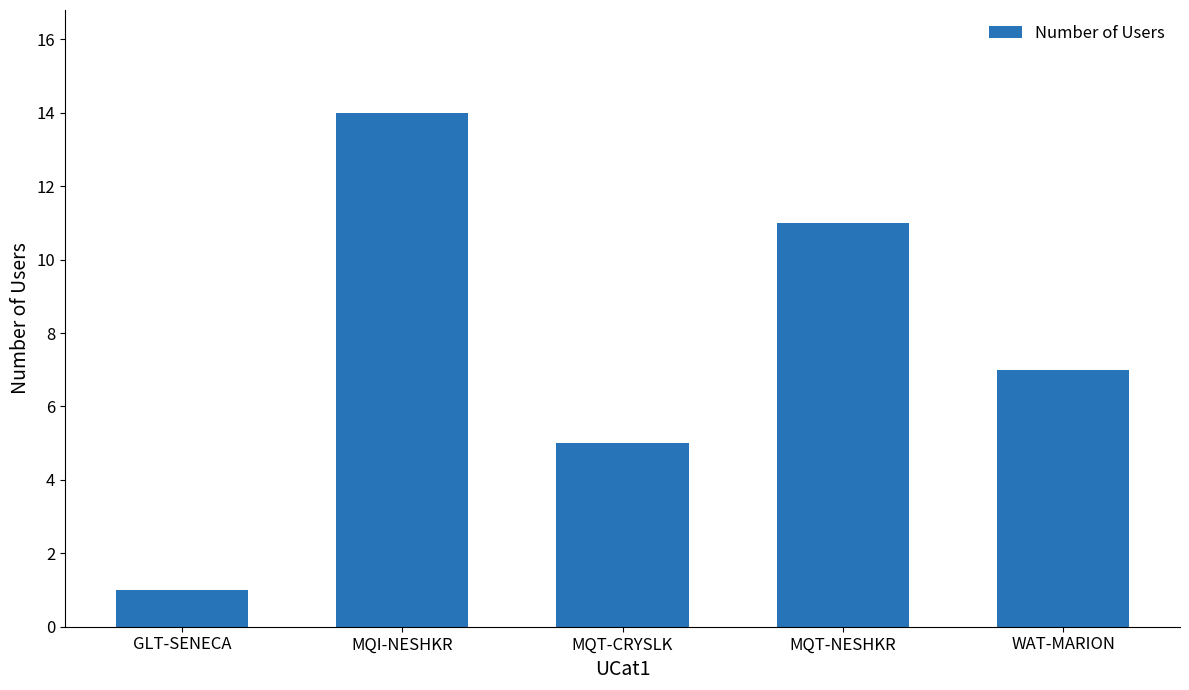

What value does the data have at MQT-NESHKR, to the nearest 5?

10